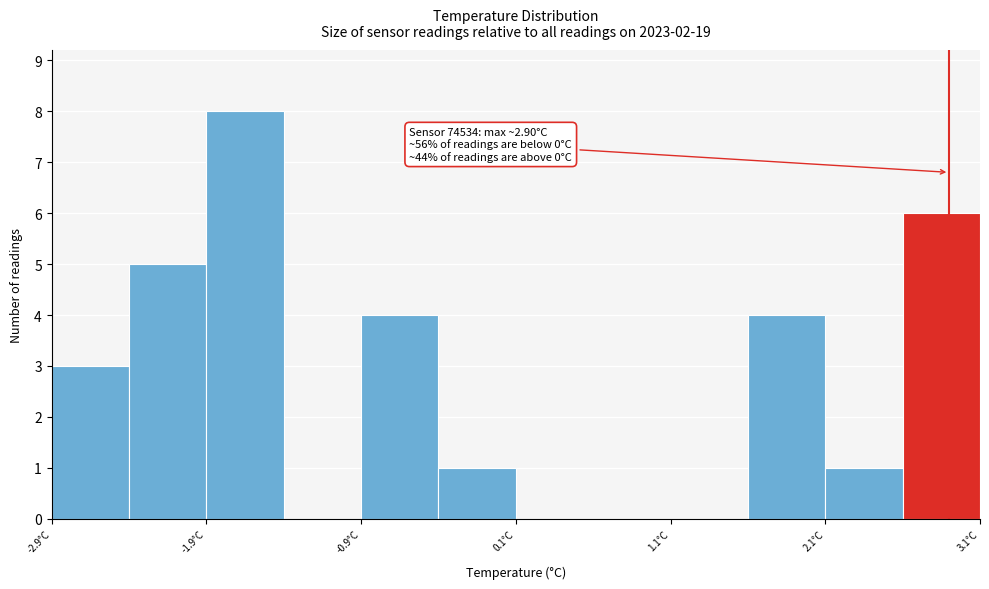

Around what value on the x-axis is the tallest bar? Give the approximate position of its centre, as read against the axis.

-1.6